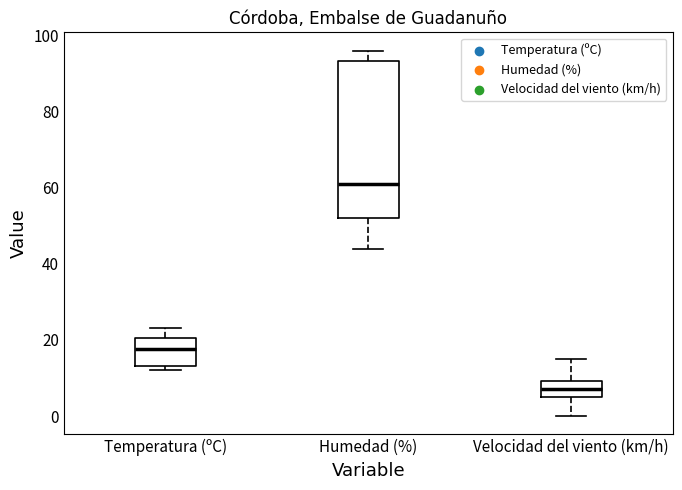

Which box has the lowest median line?

Velocidad del viento (km/h)